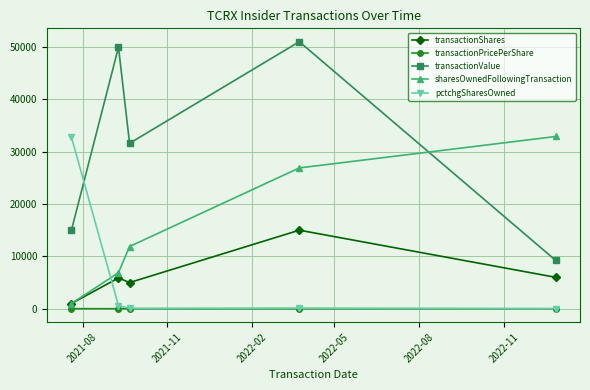

How many categories are shown in the chart?

5